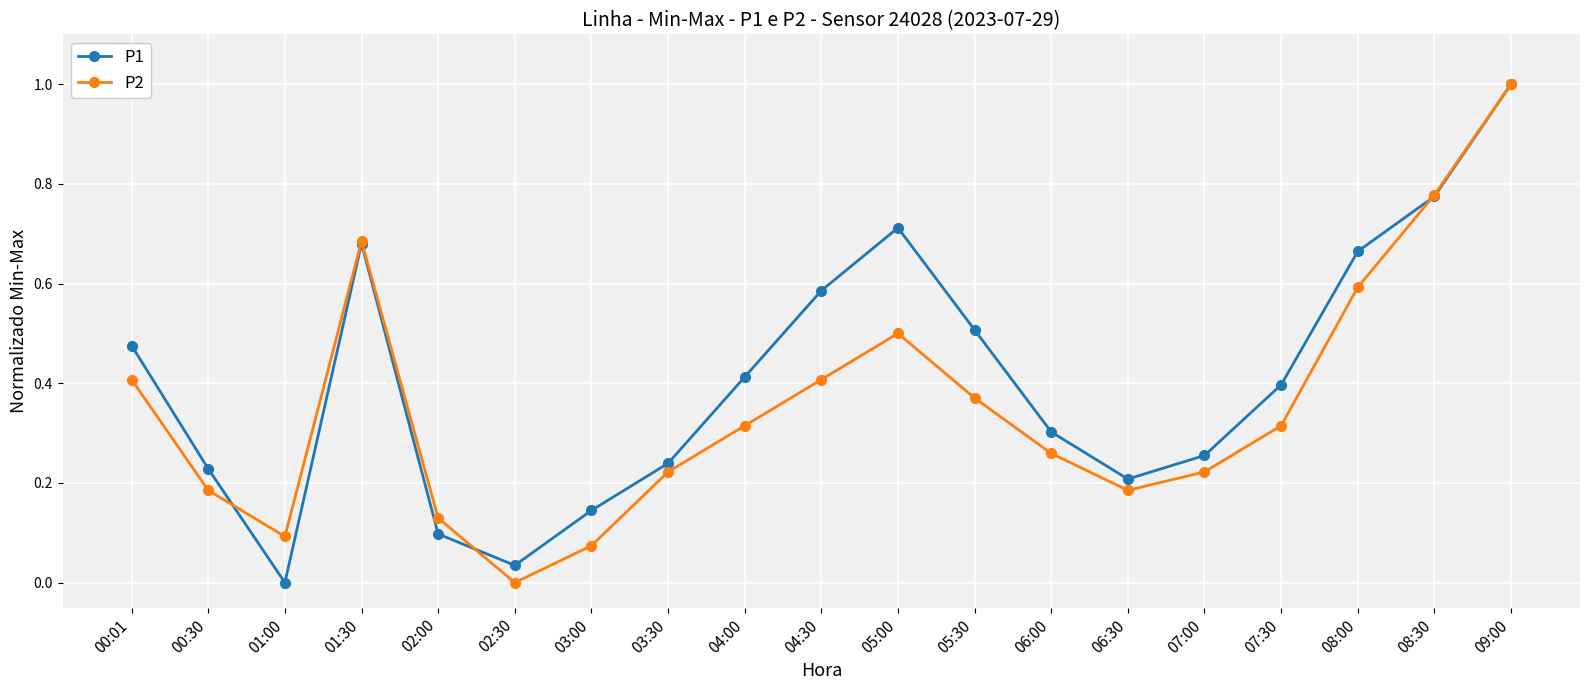

At which label does P2 reach its minimum?

02:30